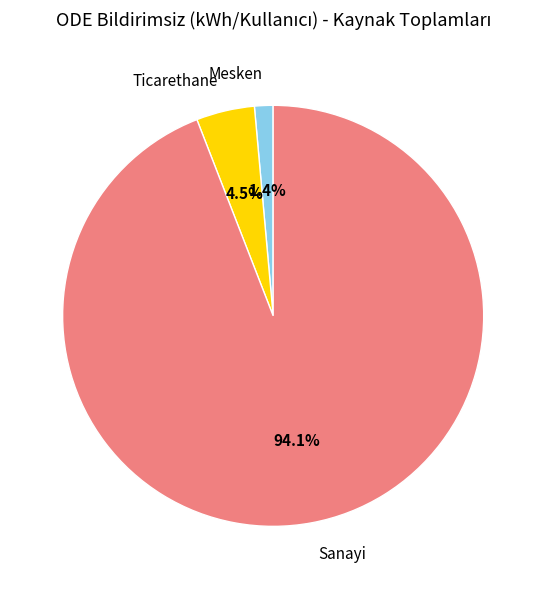

How many slices are in this pie chart?

3